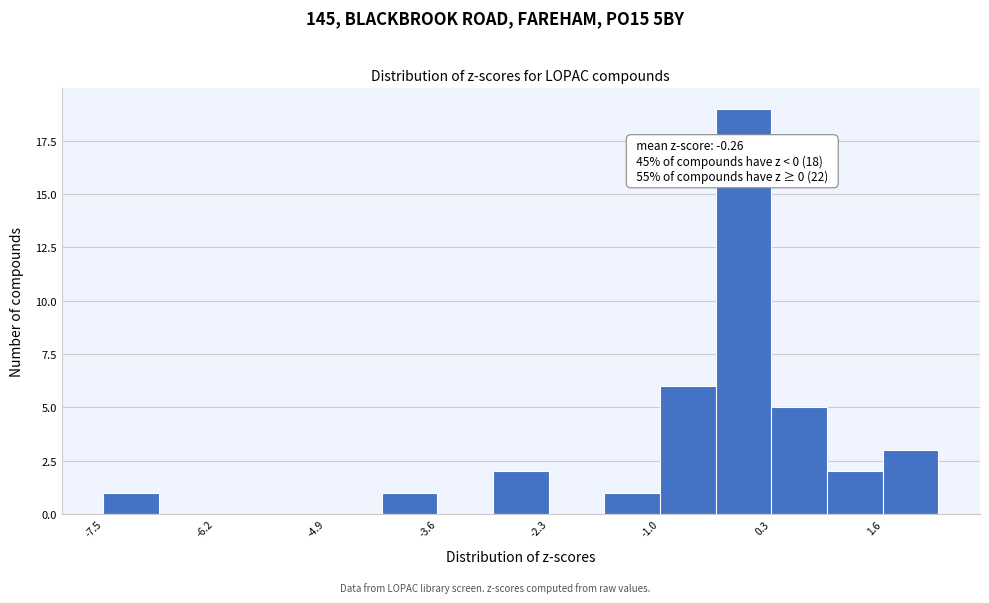

Around what value on the x-axis is the tallest bar? Give the approximate position of its centre, as read against the axis.

0.0